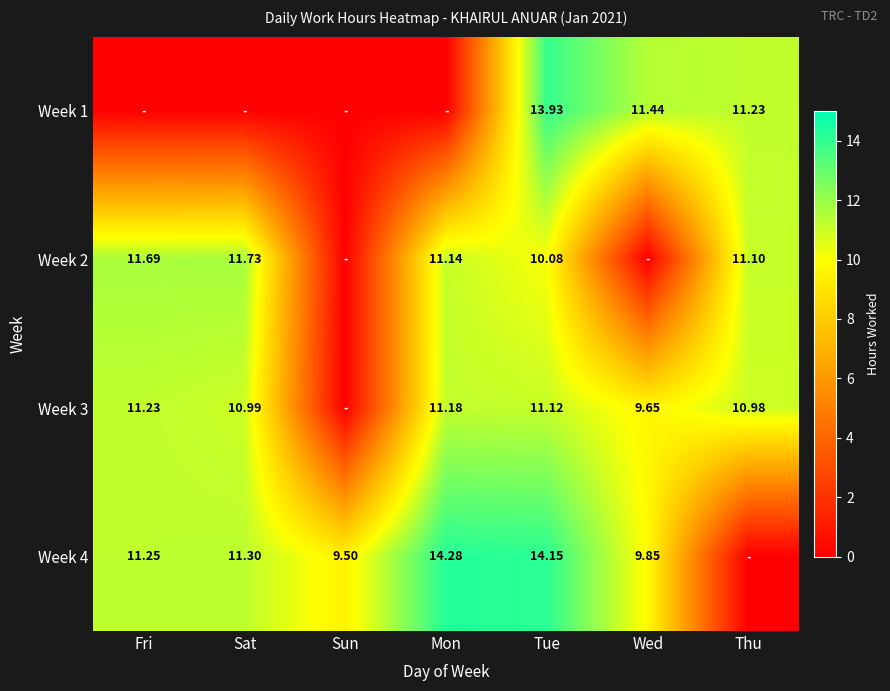

Is the value of Week 3 at Fri greater than the value of Week 2 at Sat?

No